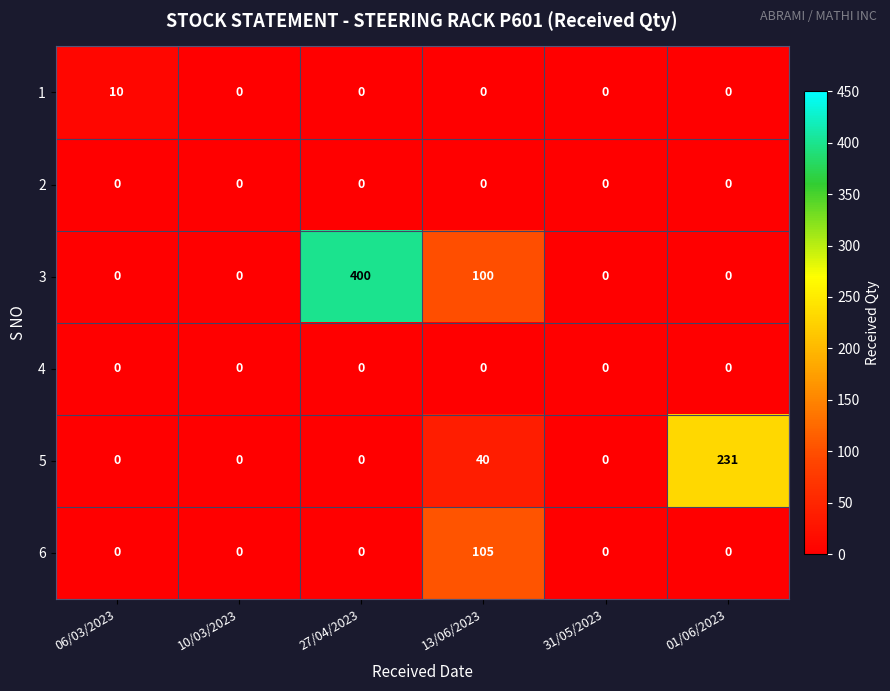

The value of 1 at 01/06/2023 is 0. True or false?

True